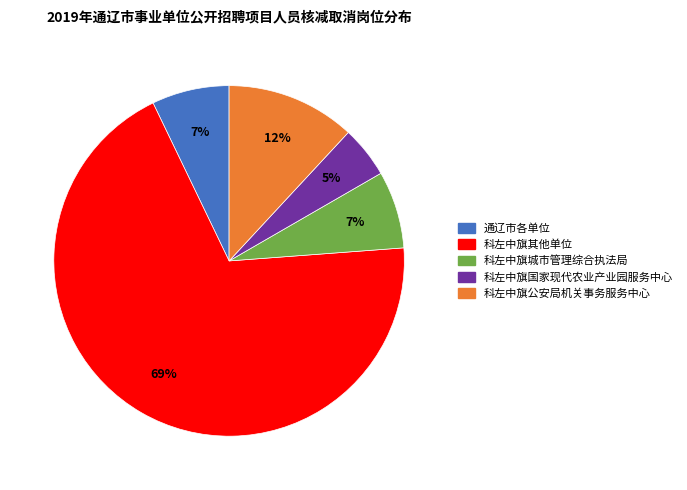

To the nearest percent, what is the average slice percentage?

20%